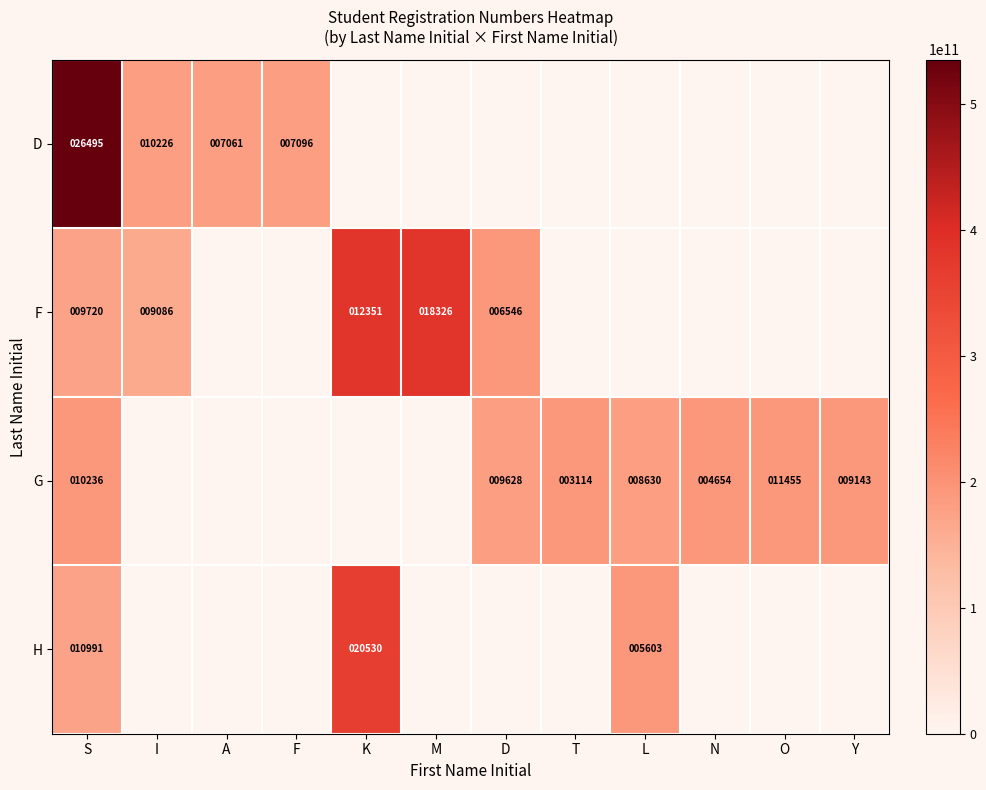

The value of F at M is 4660. True or false?

False